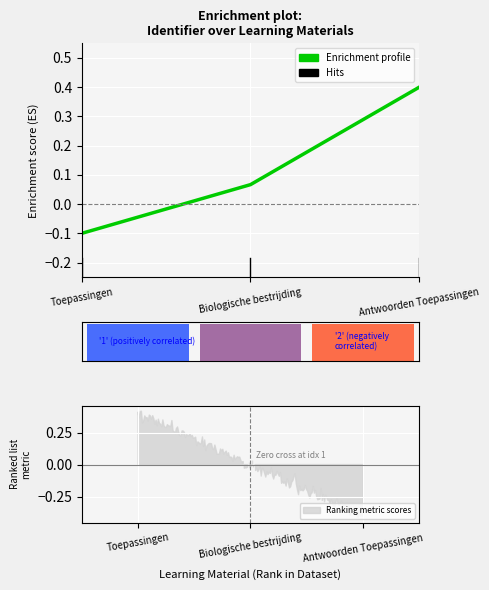

What is the value of the 1st bar from the left?

-0.1